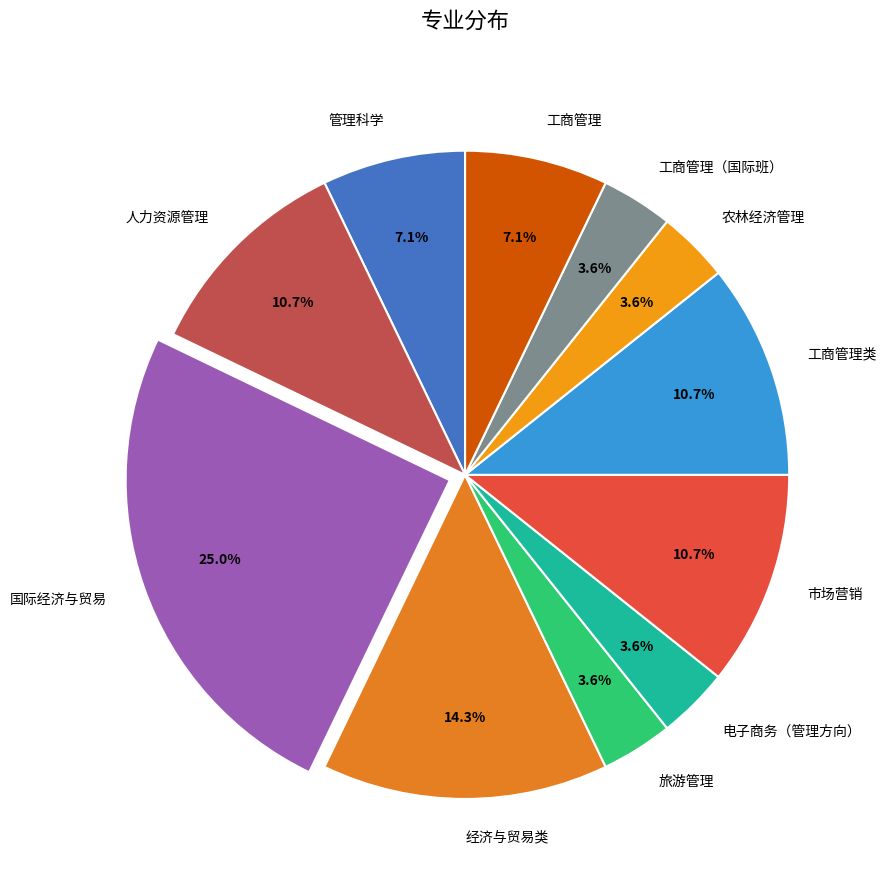

How many segments does this pie chart have?

11